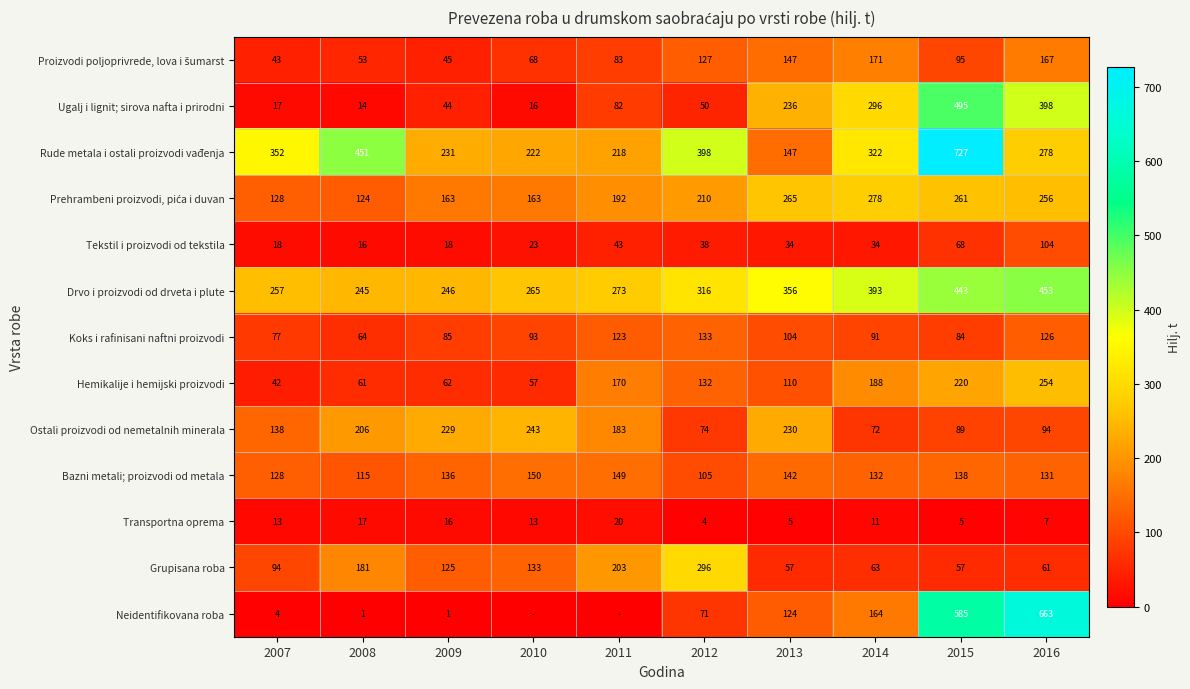

Rank the categories by Drvo i proizvodi od drveta i plute value from lowest to highest.

2008, 2009, 2007, 2010, 2011, 2012, 2013, 2014, 2015, 2016